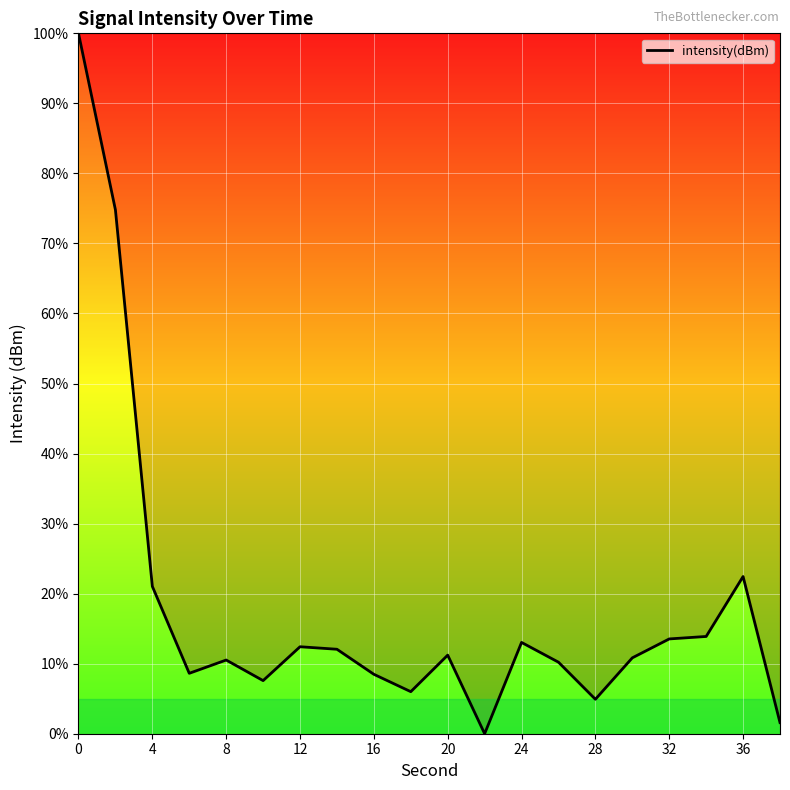

What is the maximum value shown in the chart?

100.0